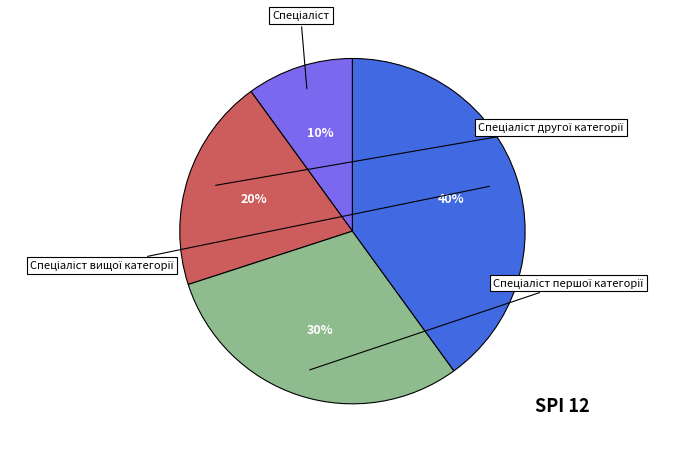

What percentage is the Спеціаліст другої категорії slice, to the nearest percent?

20%